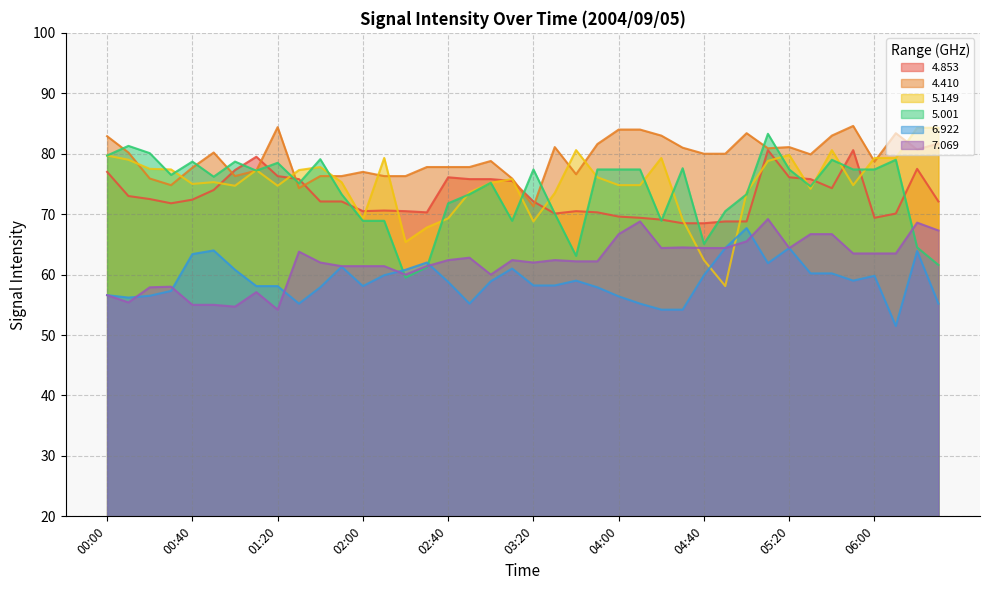

What is the value of the   6.922 point at the 24th from the left?

57.9